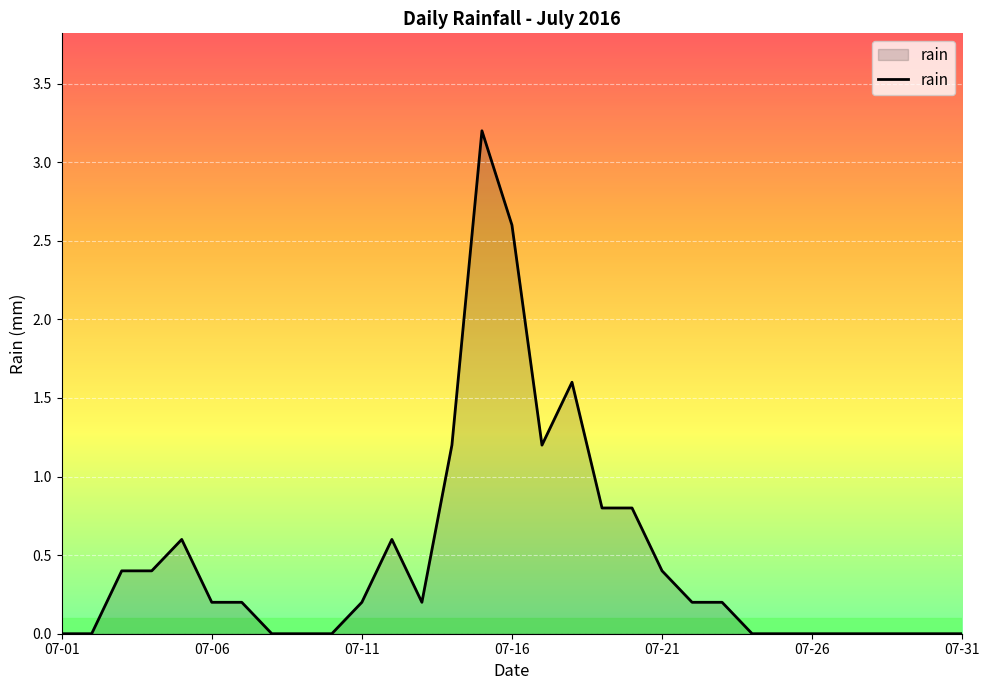

What is the greatest value displayed?

3.2